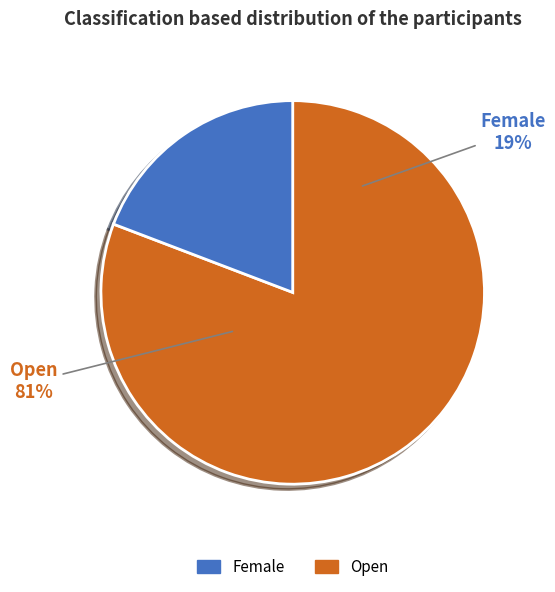

Between Female and Open, which is larger?

Open